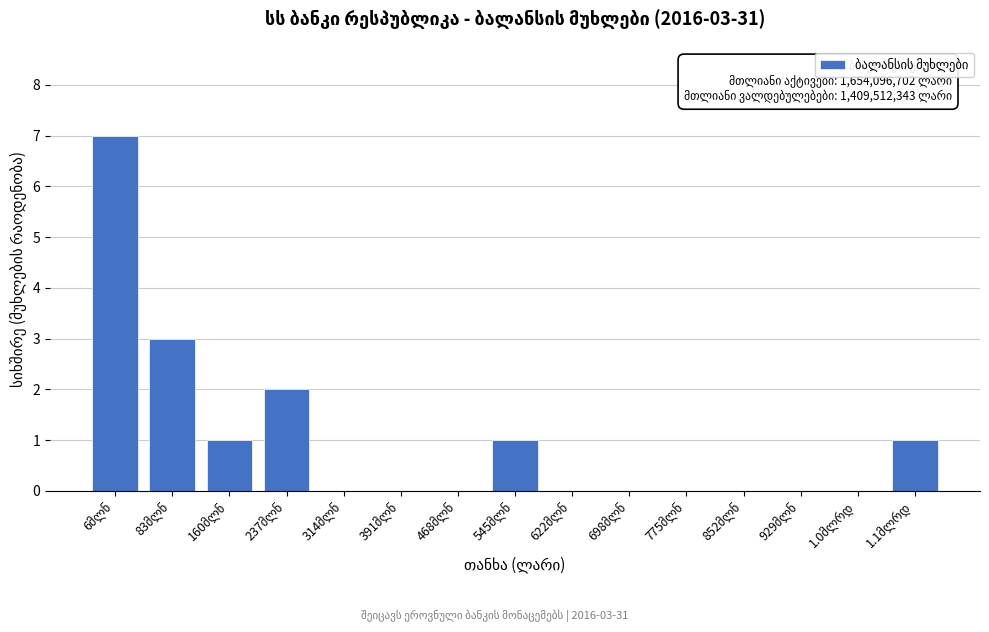

What is the maximum value shown in the chart?

7